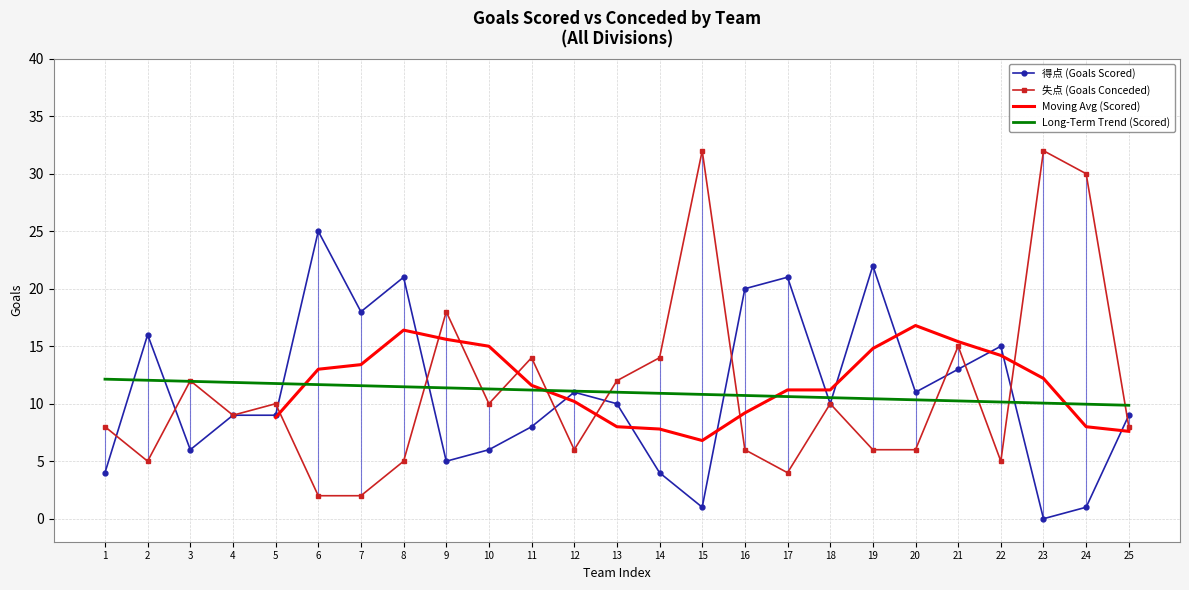

True or false: 失点 (Goals Conceded) has a value of 2 at 6.

True